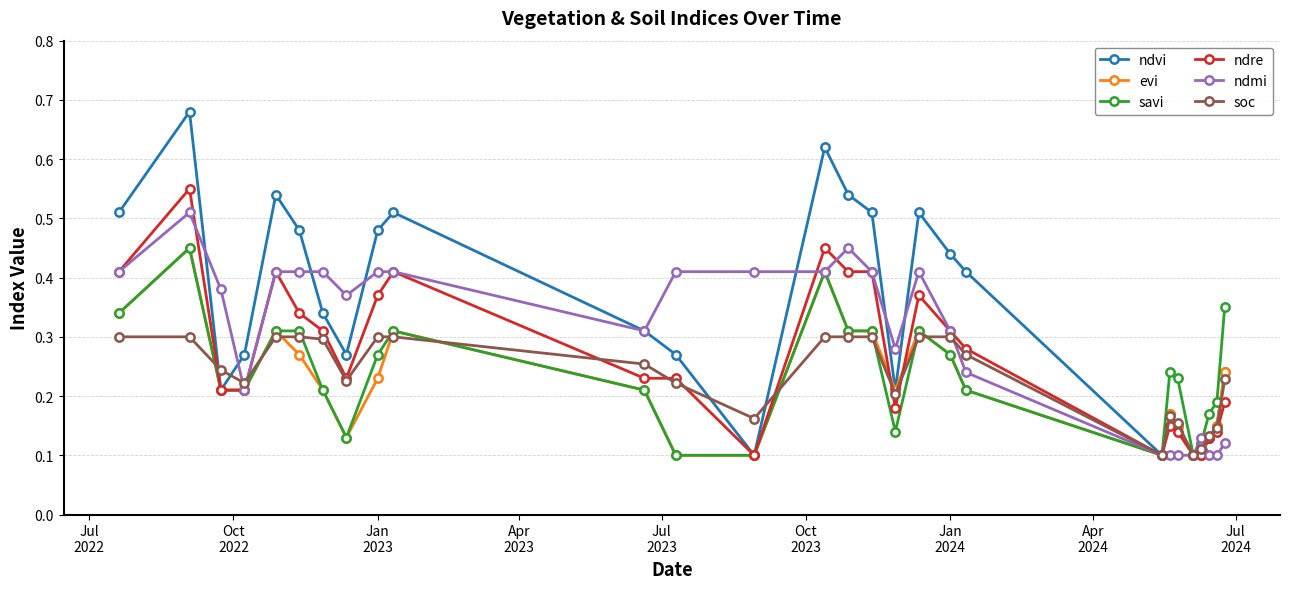

Which series has the widest spread of values?

ndvi